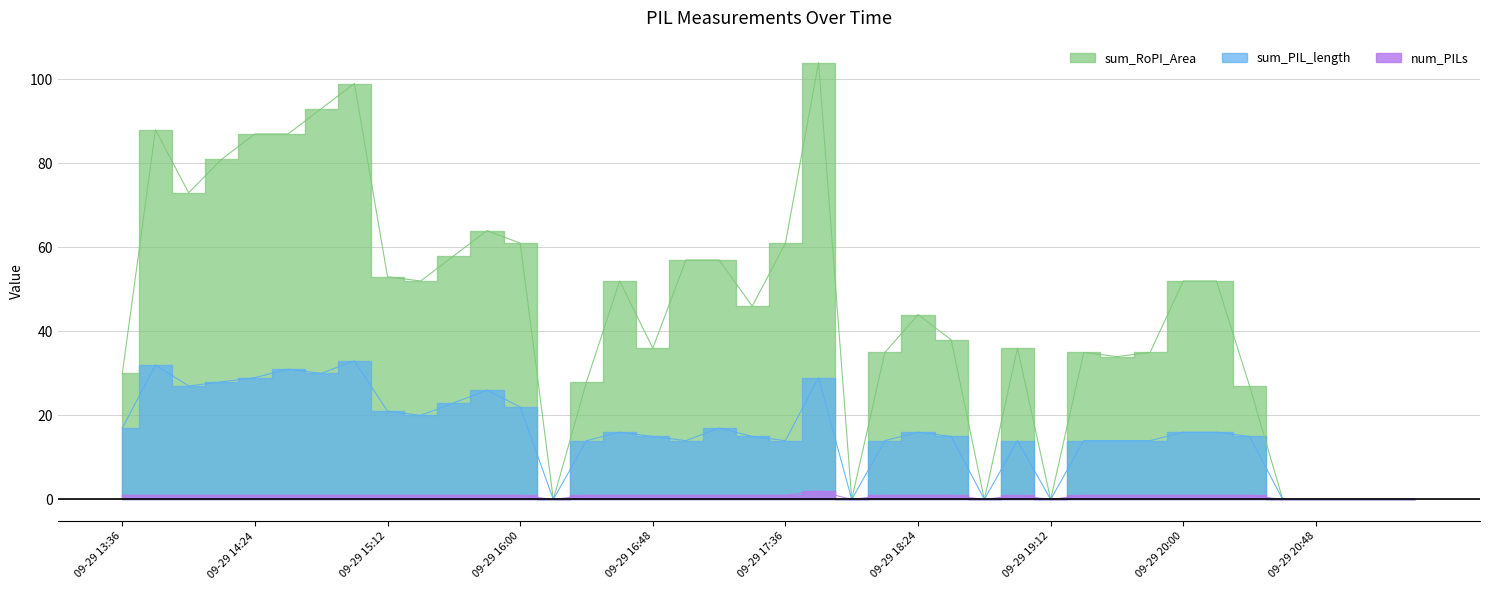

What is the difference between the sum_PIL_length values at 09-29 17:36 and 09-29 14:48?

16